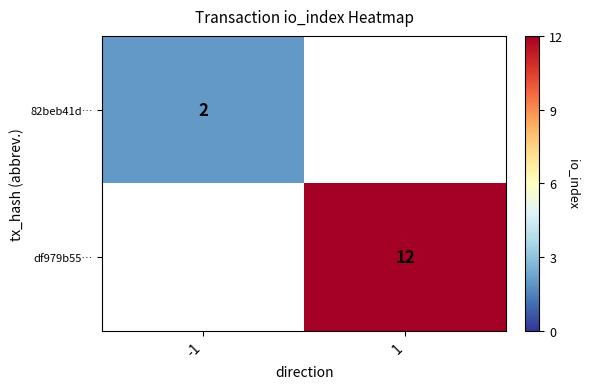

Between -1 and 1, which is larger?

1